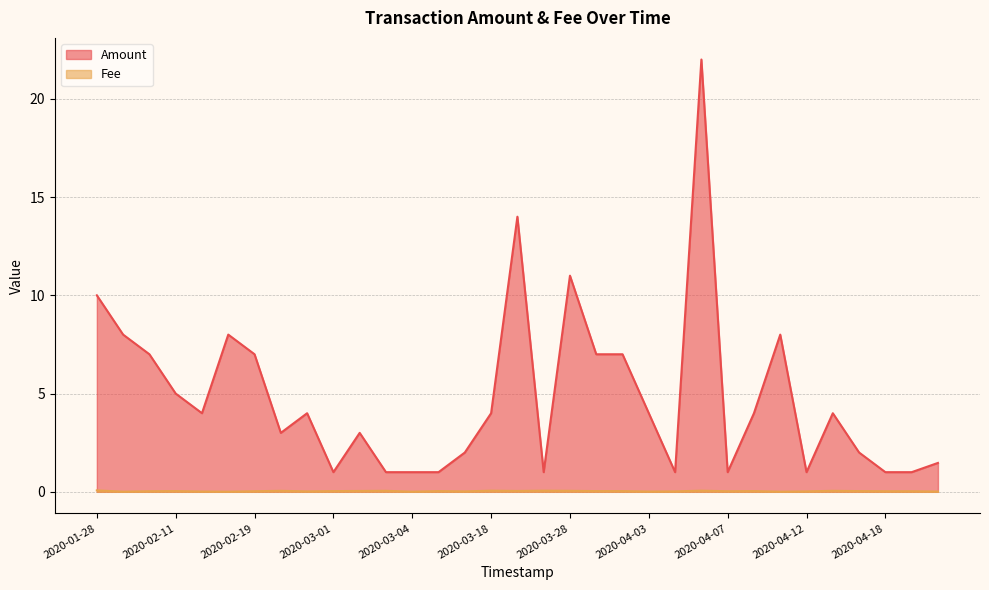

What is the total value across all series at 2020-03-28?

11.1